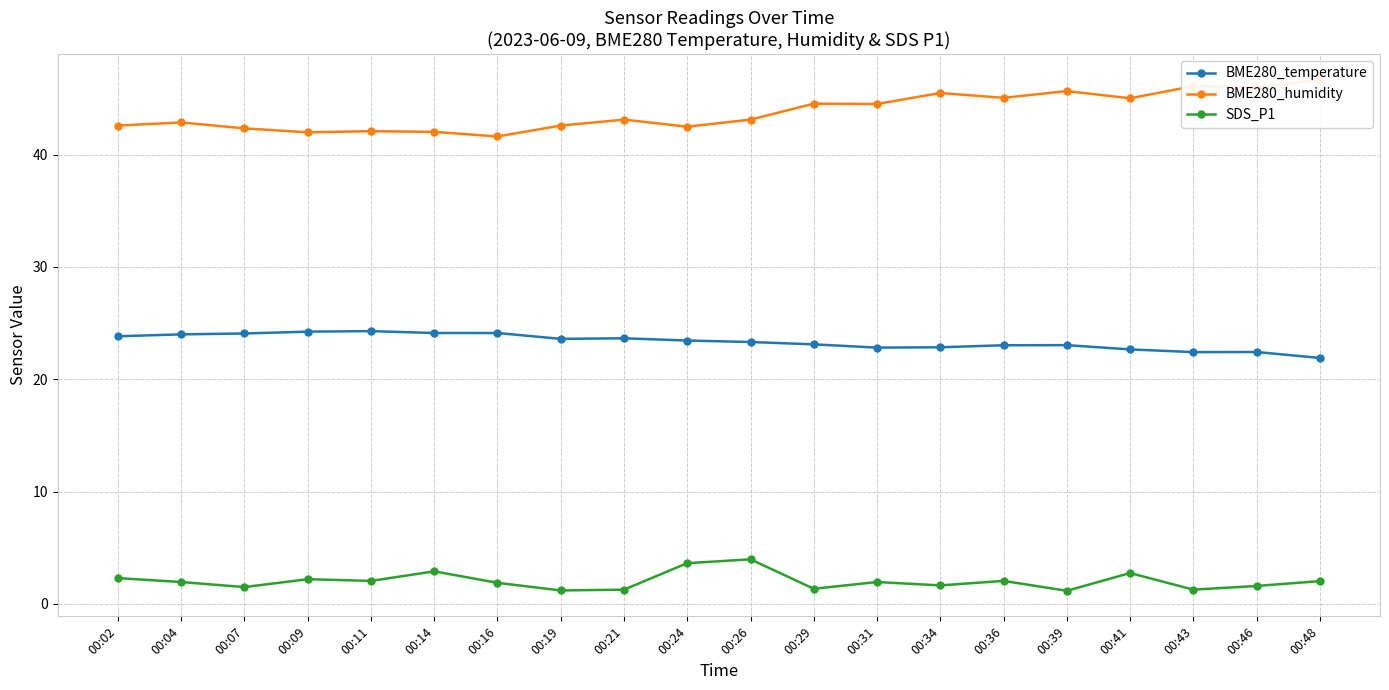

What is the value of the SDS_P1 point at the 7th from the left?

1.9